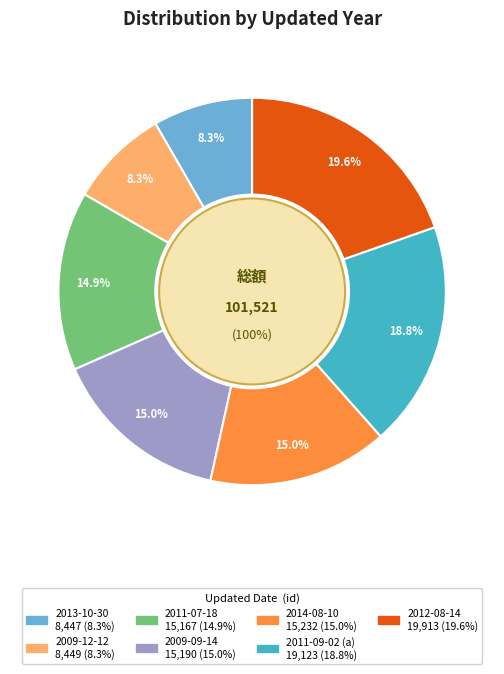

Count the number of slices in the pie.

7